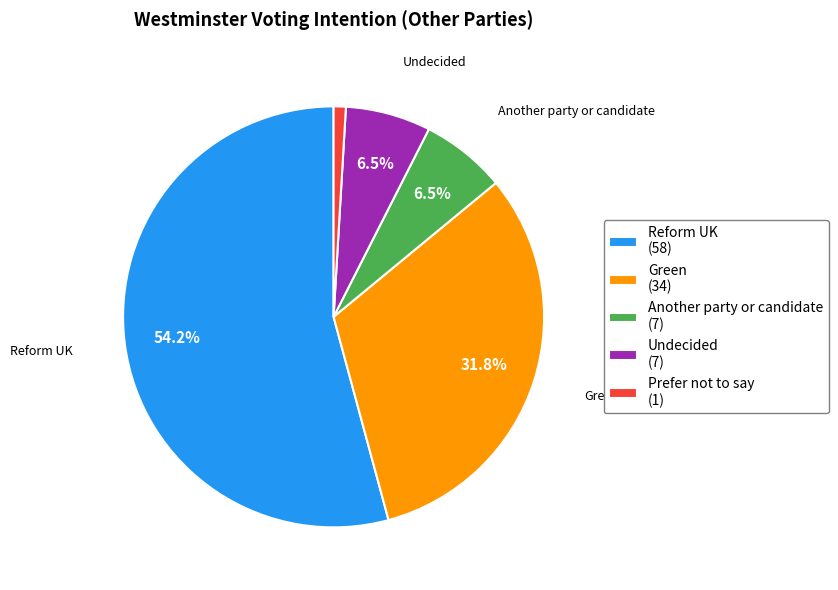

To the nearest percent, what is the difference between the Undecided and Prefer not to say slice percentages?

6%